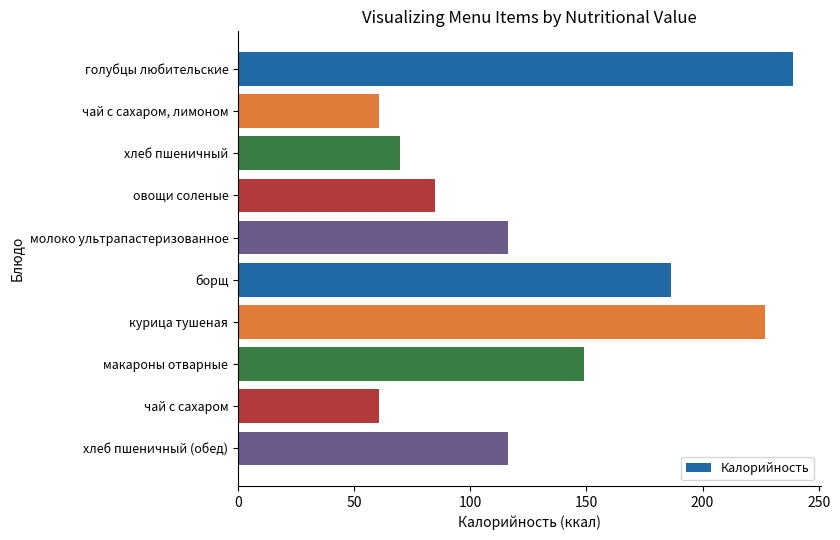

What is the greatest value displayed?

238.9